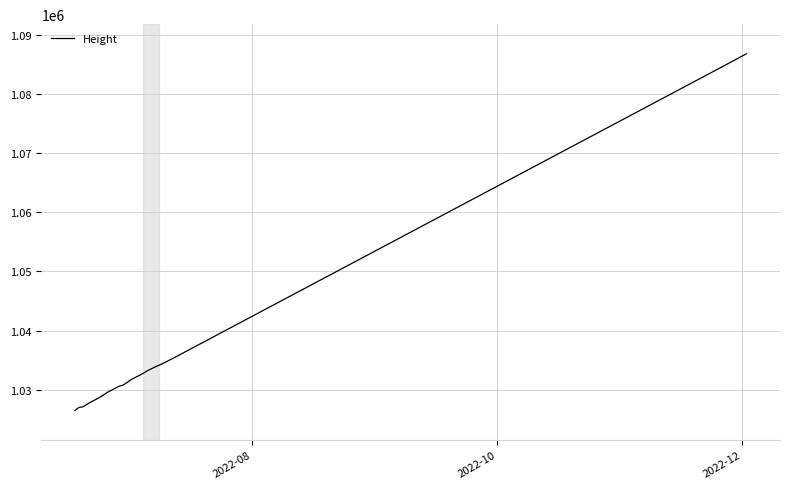

What is the difference between the maximum and minimum values?

60234